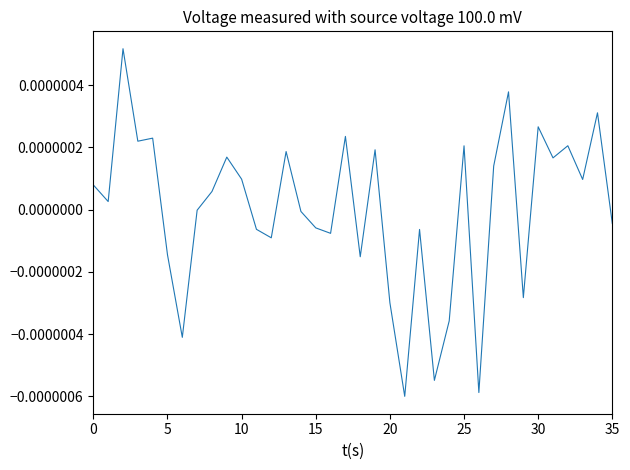

Is this an area chart (filled region under the line)?

No